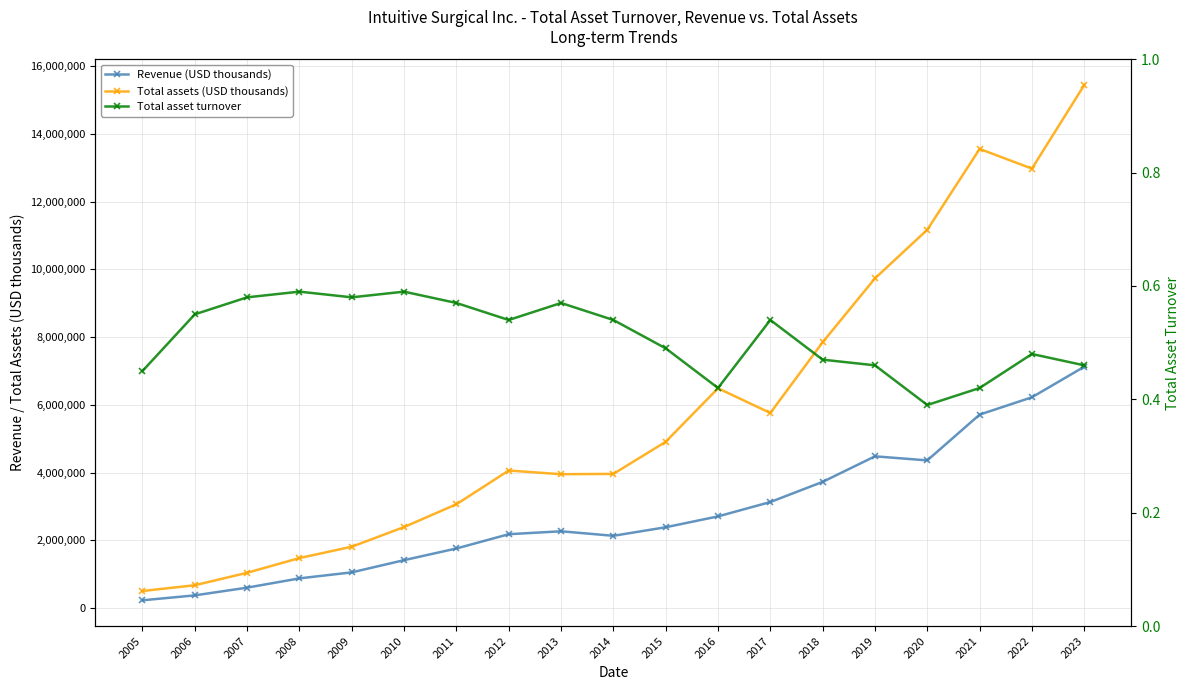

How many interior local peaks does the Total asset turnover series have?

5